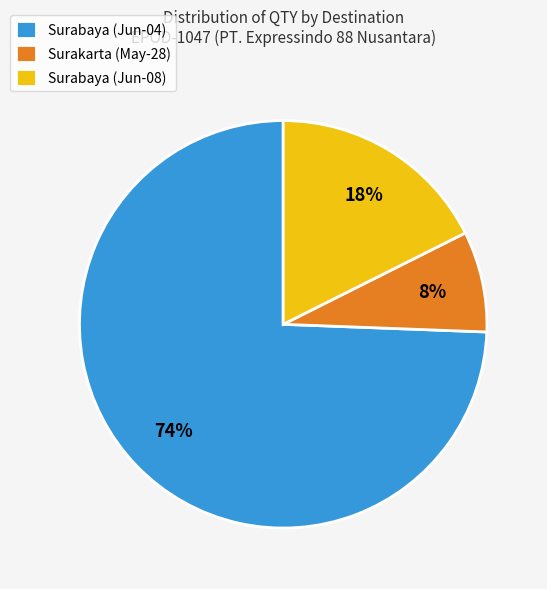

What percentage is the Surakarta (May-28) slice, to the nearest percent?

8%